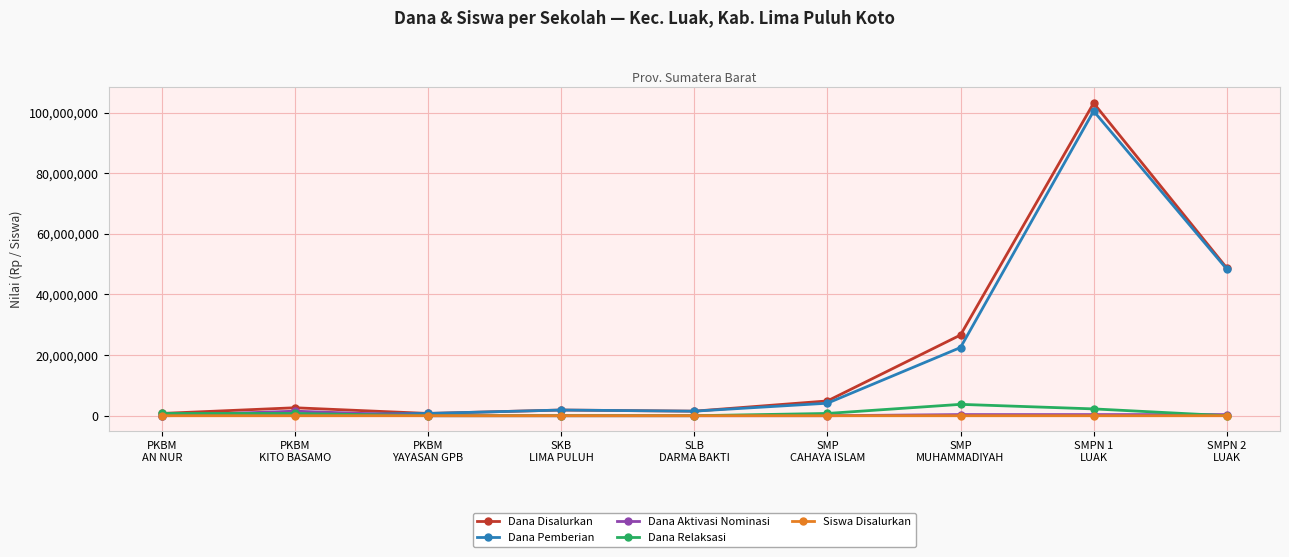

Count the number of categories in the chart.

9